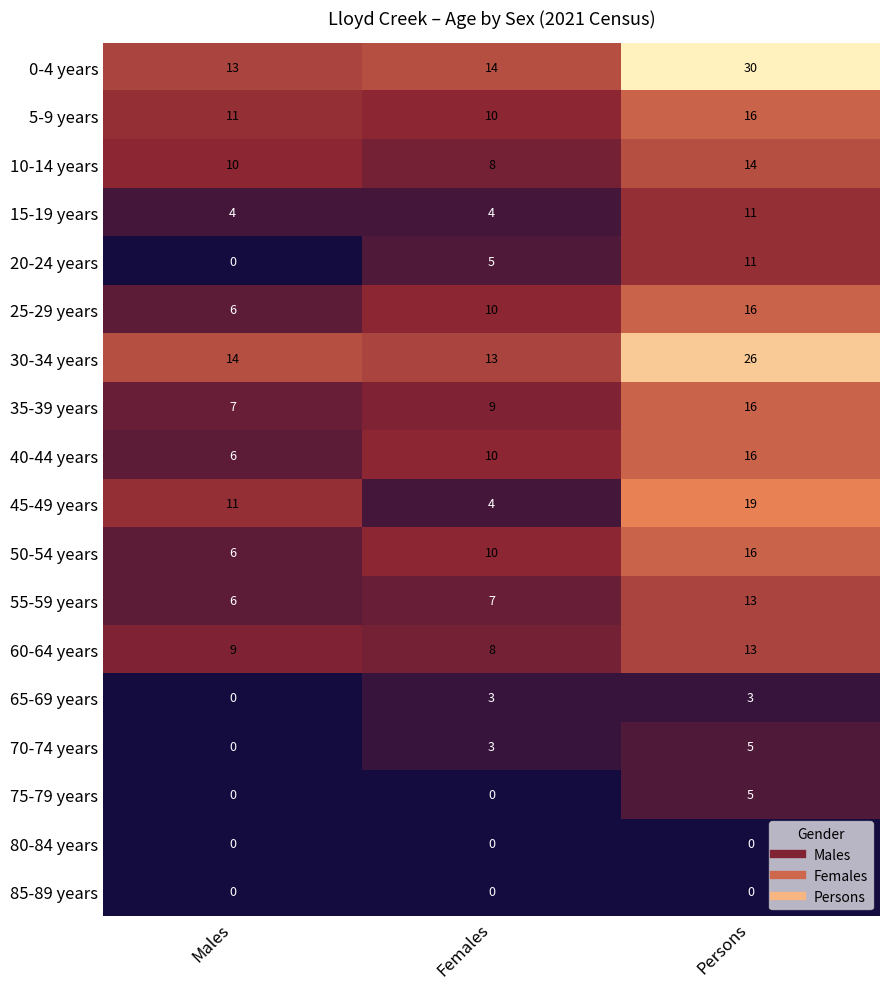

What is the spread (max minus min) of values at Persons?

30